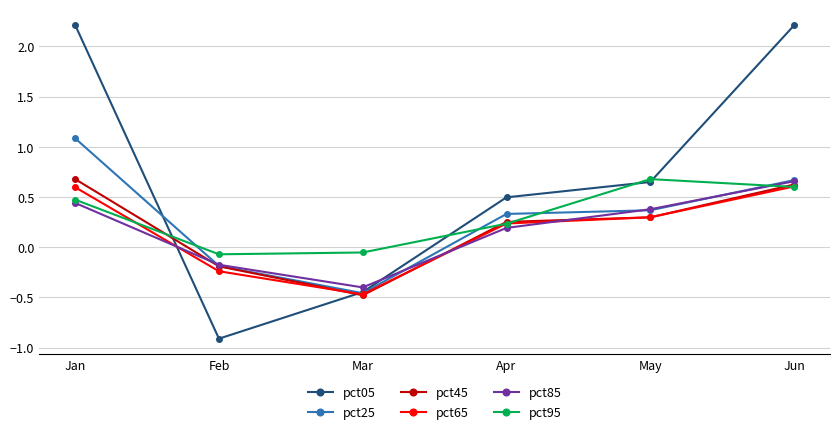

At which label is pct05 closest to 0?

Mar